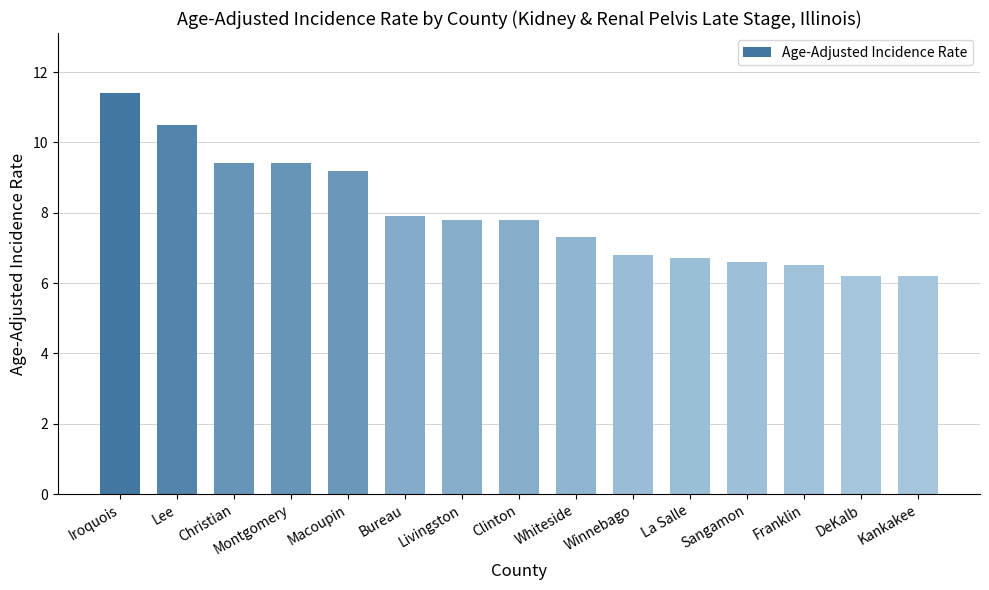

Reading left to right, transcribe all the data shown in this chart.

11.4	10.5	9.4	9.4	9.2	7.9	7.8	7.8	7.3	6.8	6.7	6.6	6.5	6.2	6.2